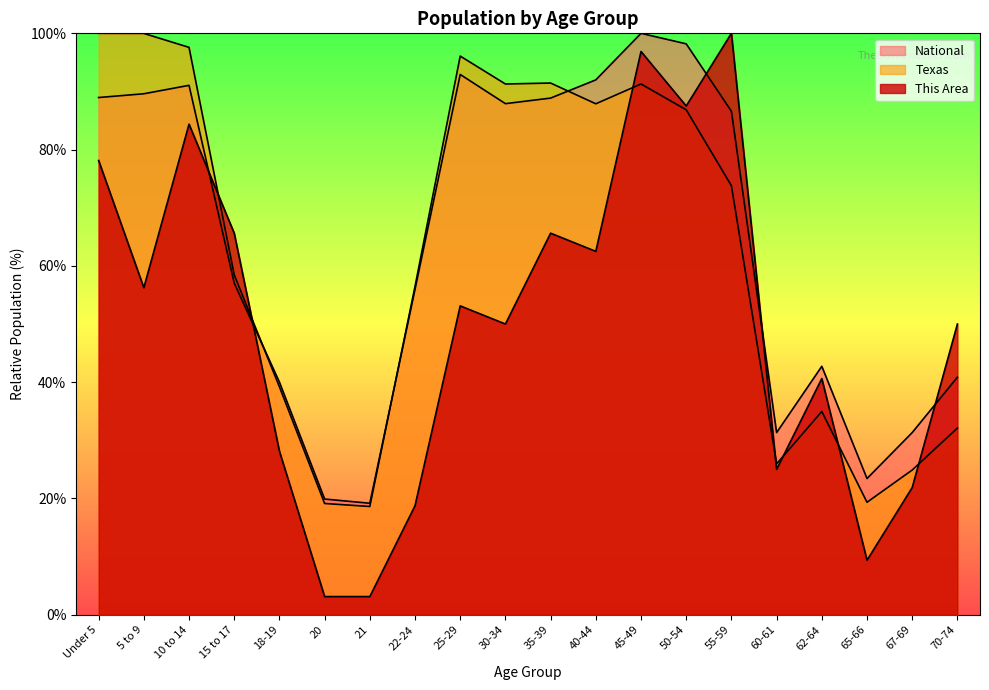

Which category has the highest value across all series?

55-59